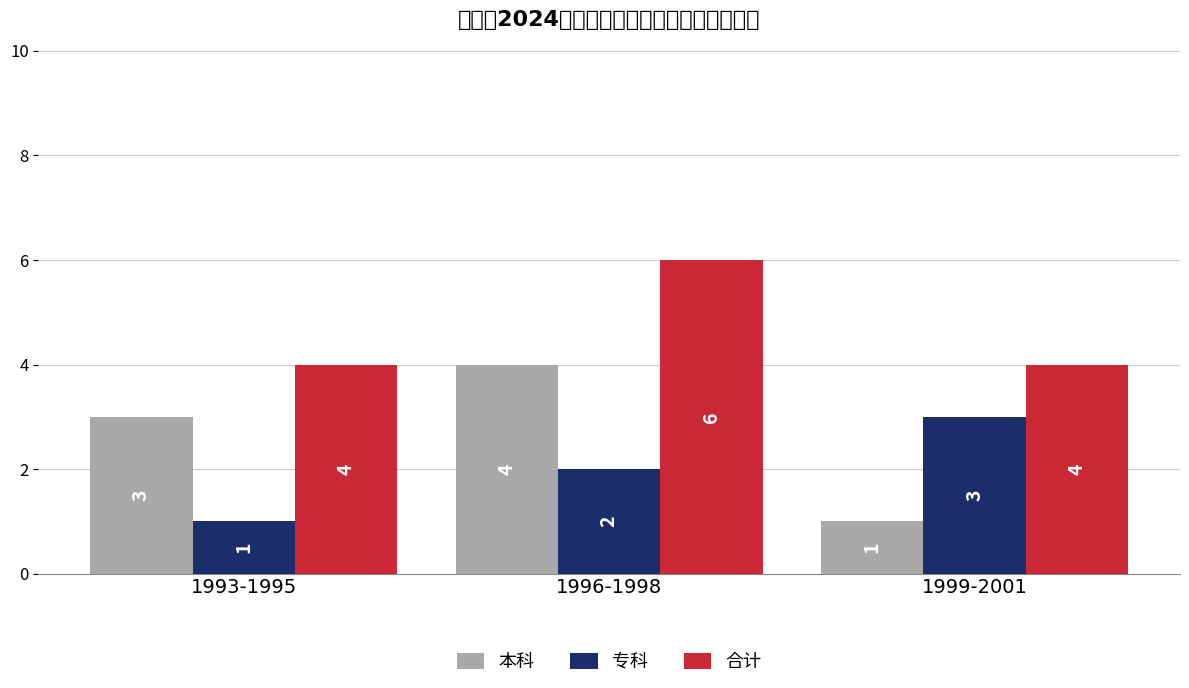

What is the total value across all series at 1993-1995?

8